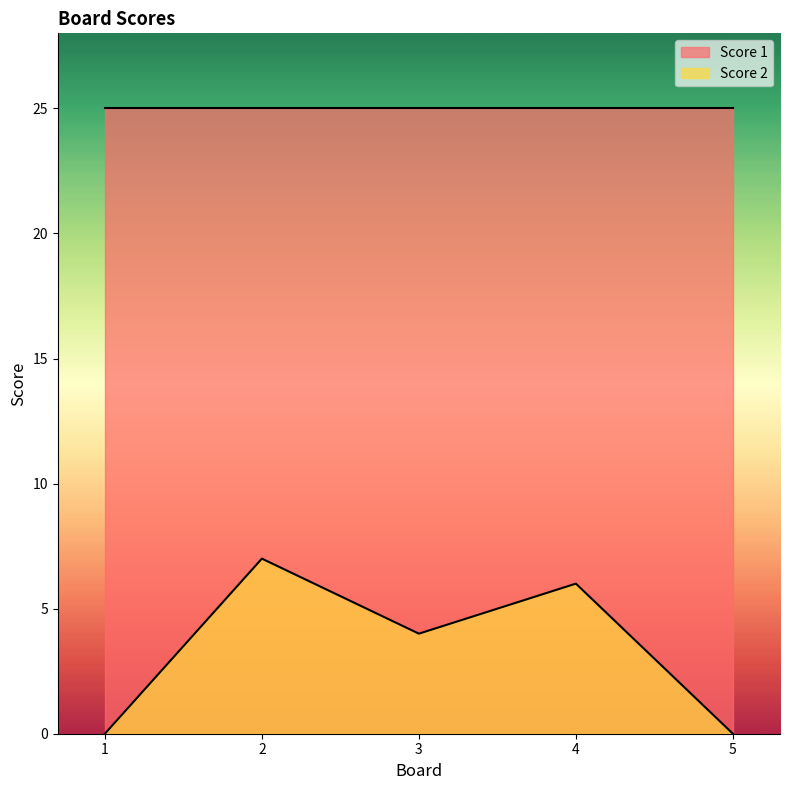

The Score 1 series shows 37 at 5. True or false?

False